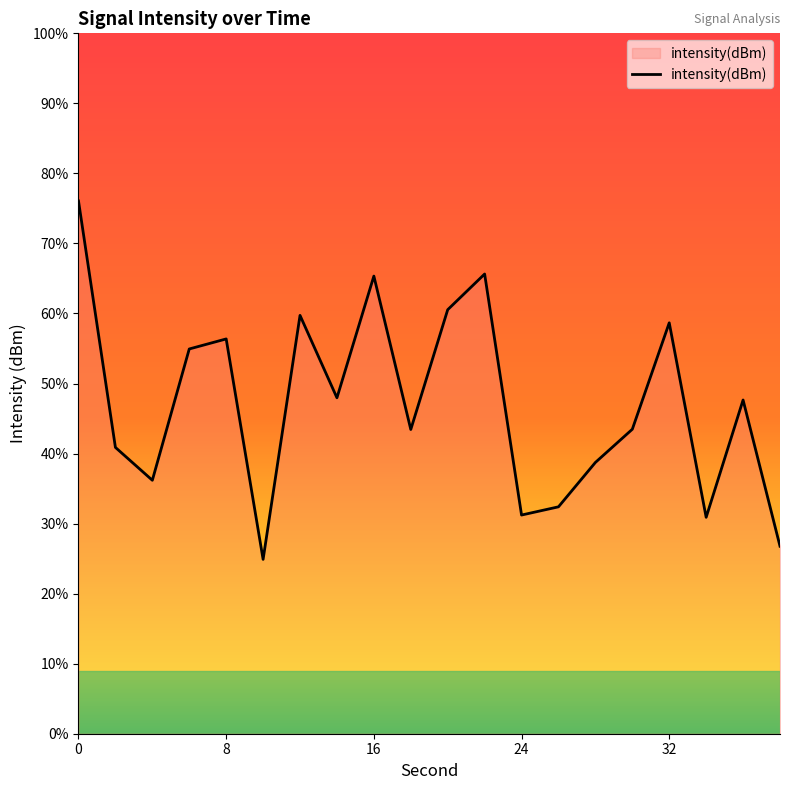

True or false: the data shows -208.9 at 24.

False